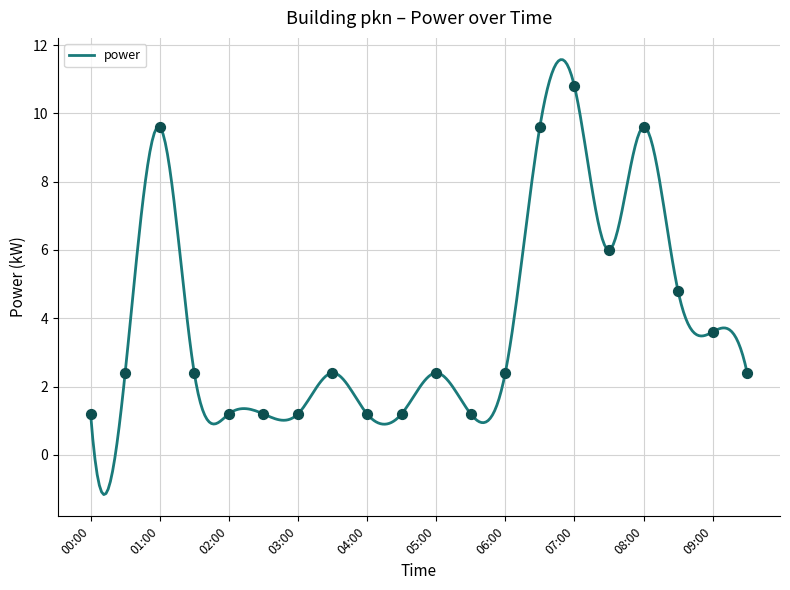

Approximately how many times larger is the value at 06:00 compared to 00:30?

1.0